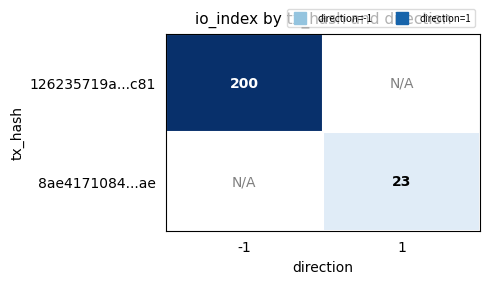

Is it true that 126235719a...c81 equals 126 at -1?

False